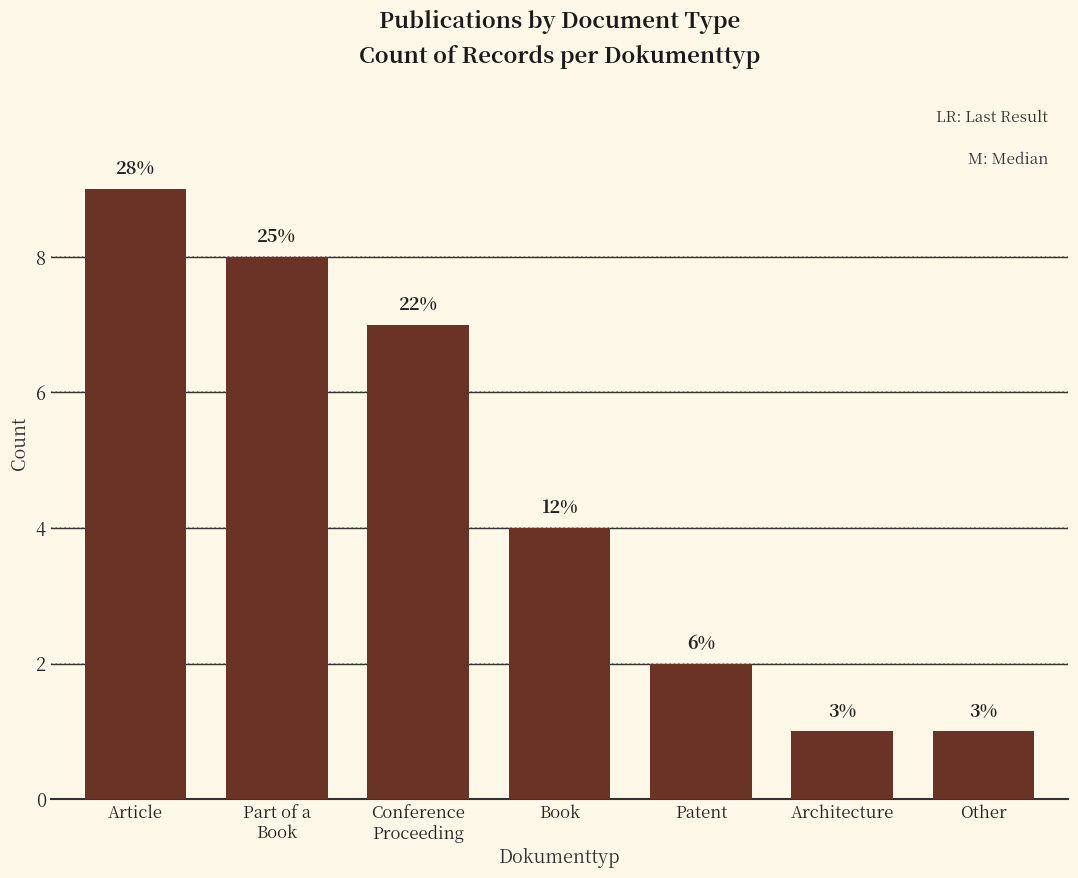

Rank the categories by value from lowest to highest.

Architecture, Other, Patent, Book, Conference
Proceeding, Part of a
Book, Article